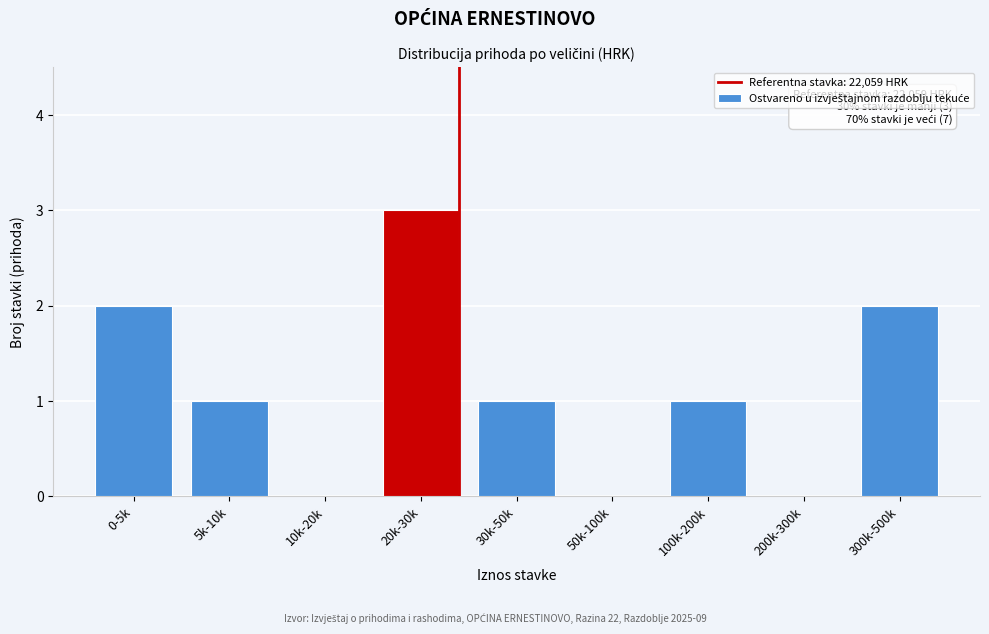

Reading right to left, extract all data points from this chart.

300k-500k=2	200k-300k=0	100k-200k=1	50k-100k=0	30k-50k=1	20k-30k=3	10k-20k=0	5k-10k=1	0-5k=2